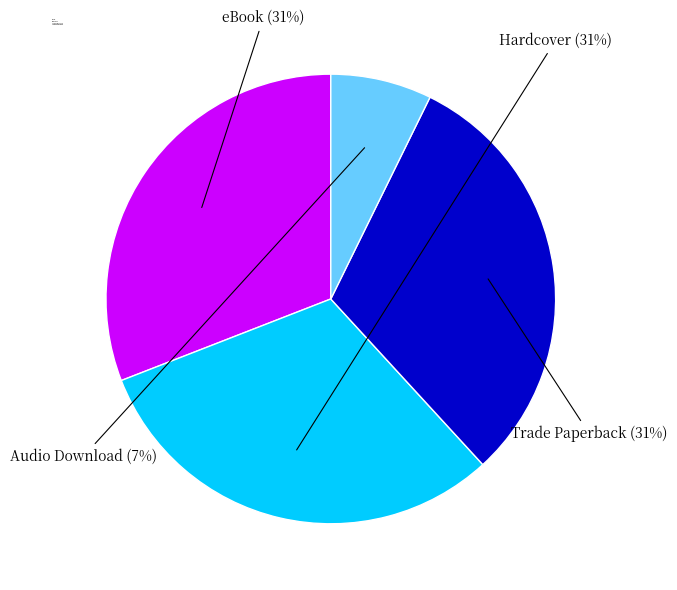

Is Trade Paperback the majority of the pie?

No